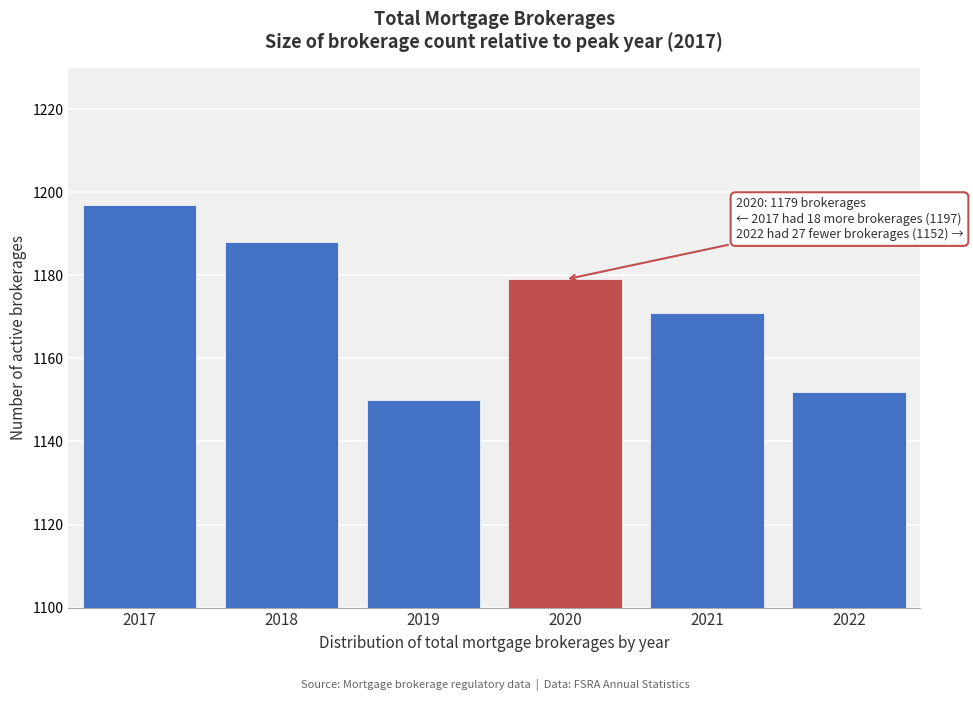

Reading left to right, transcribe all the data shown in this chart.

2017=1197	2018=1188	2019=1150	2020=1179	2021=1171	2022=1152